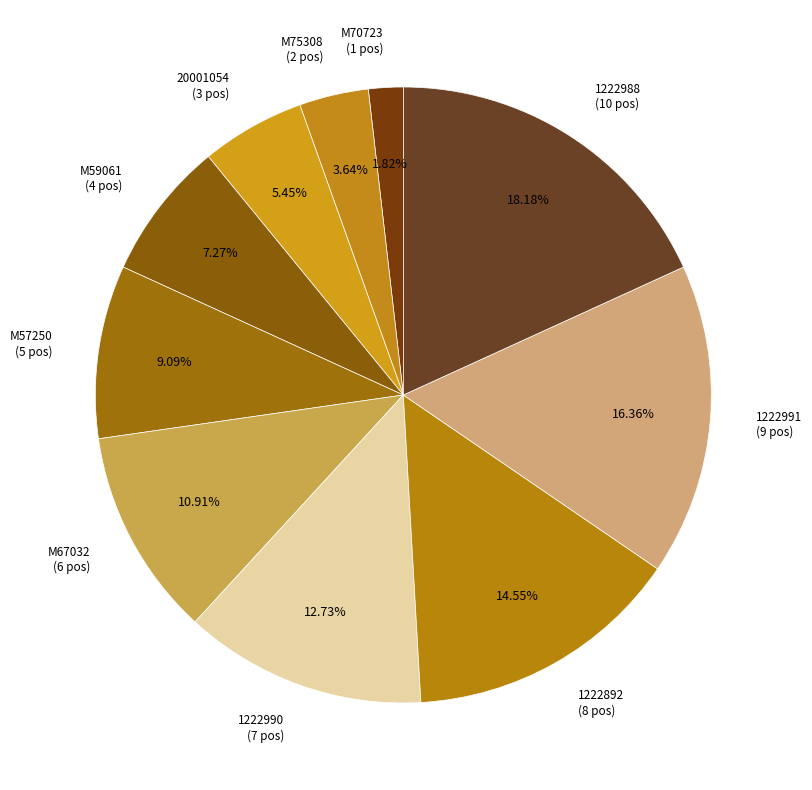

Which slice is the largest?

1222988